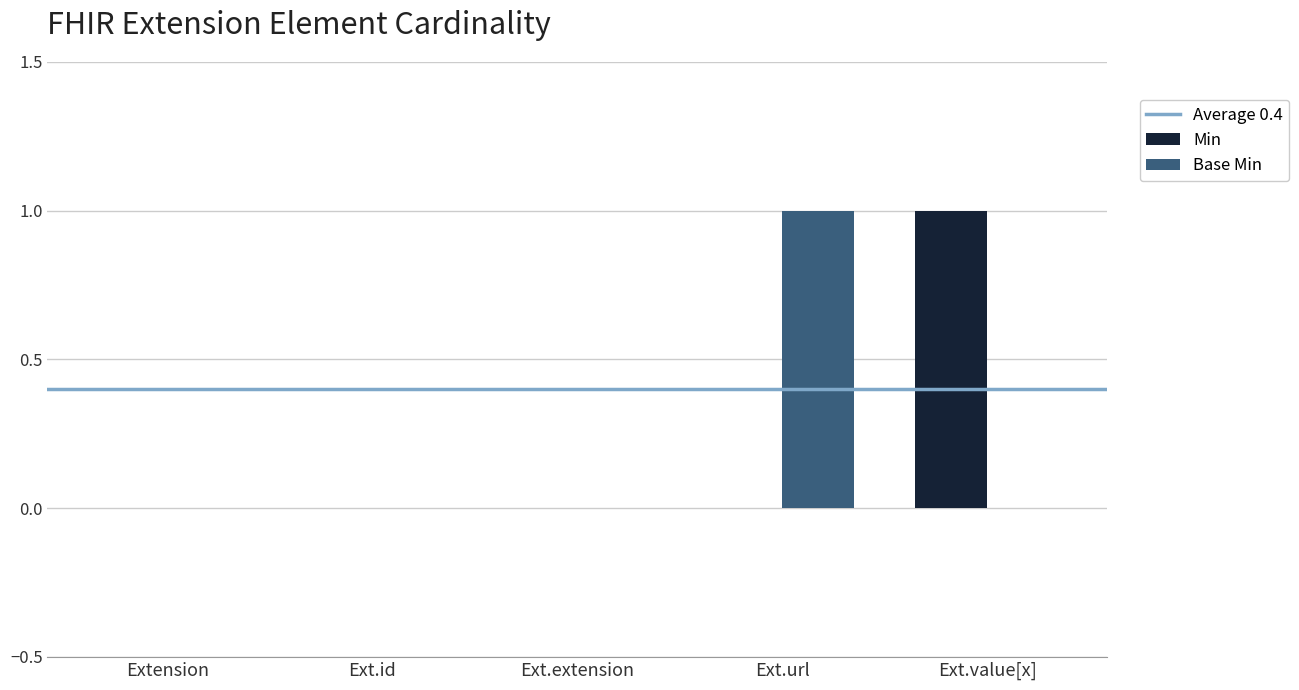

Is the value of Base Min at Ext.url greater than the value of Min at Ext.id?

Yes